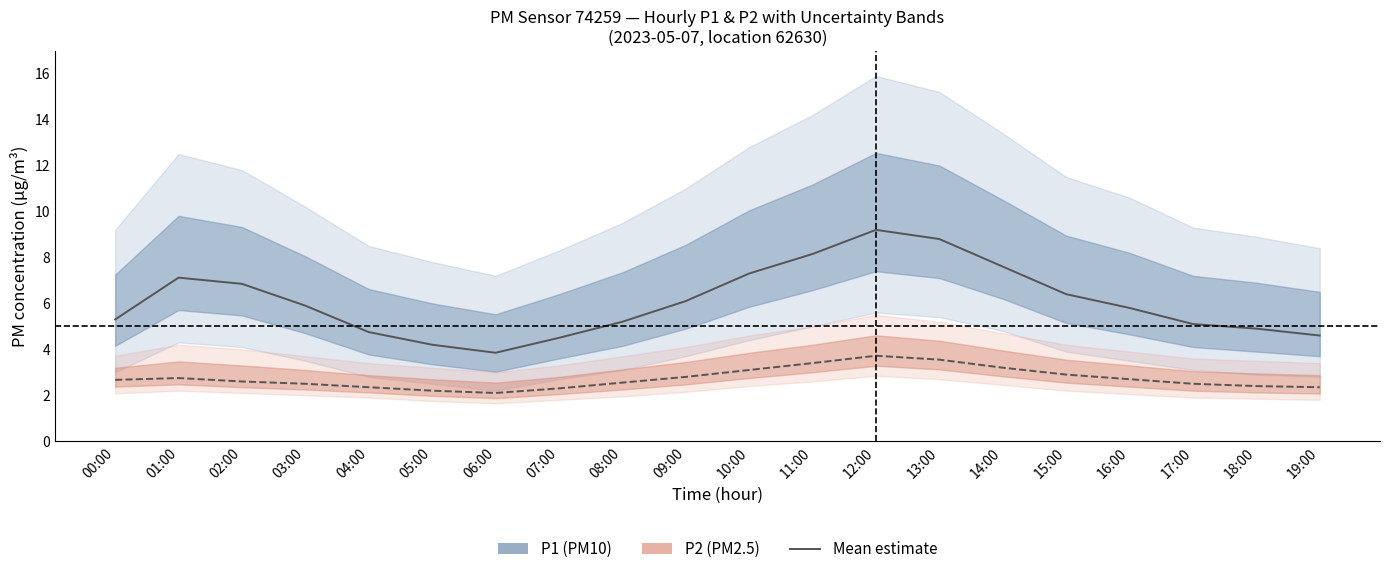

What is the minimum value shown in the chart?

2.1